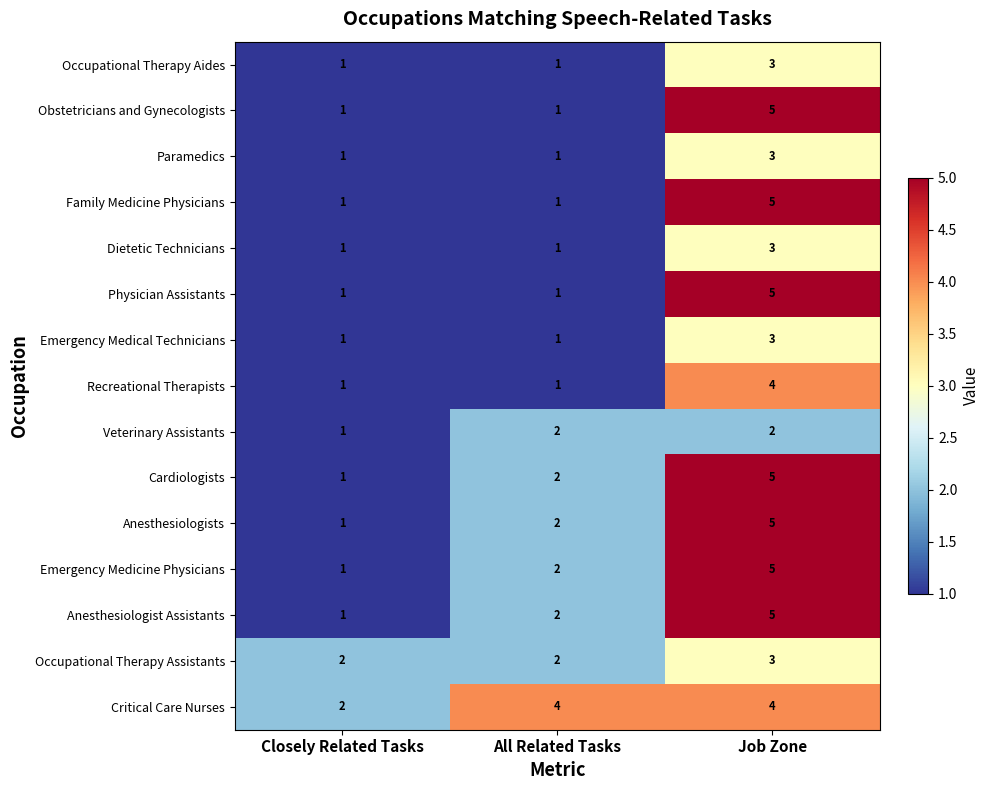

At how many categories does at least one series exceed 3?

2